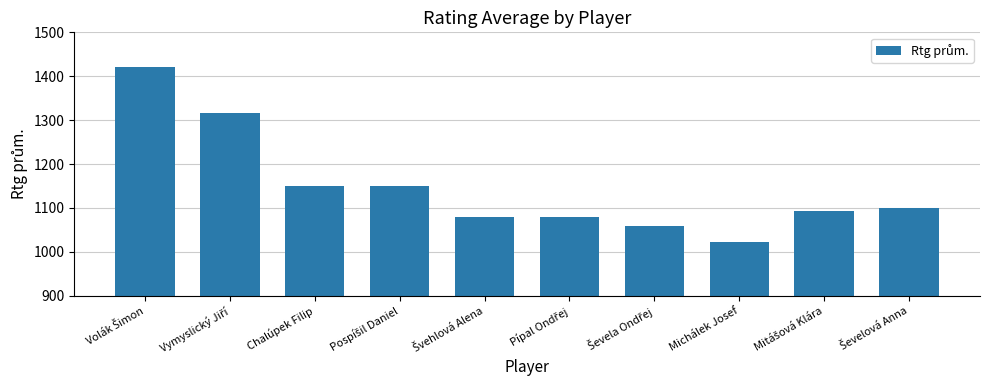

What is the label of the 3rd bar from the right?

Michálek Josef